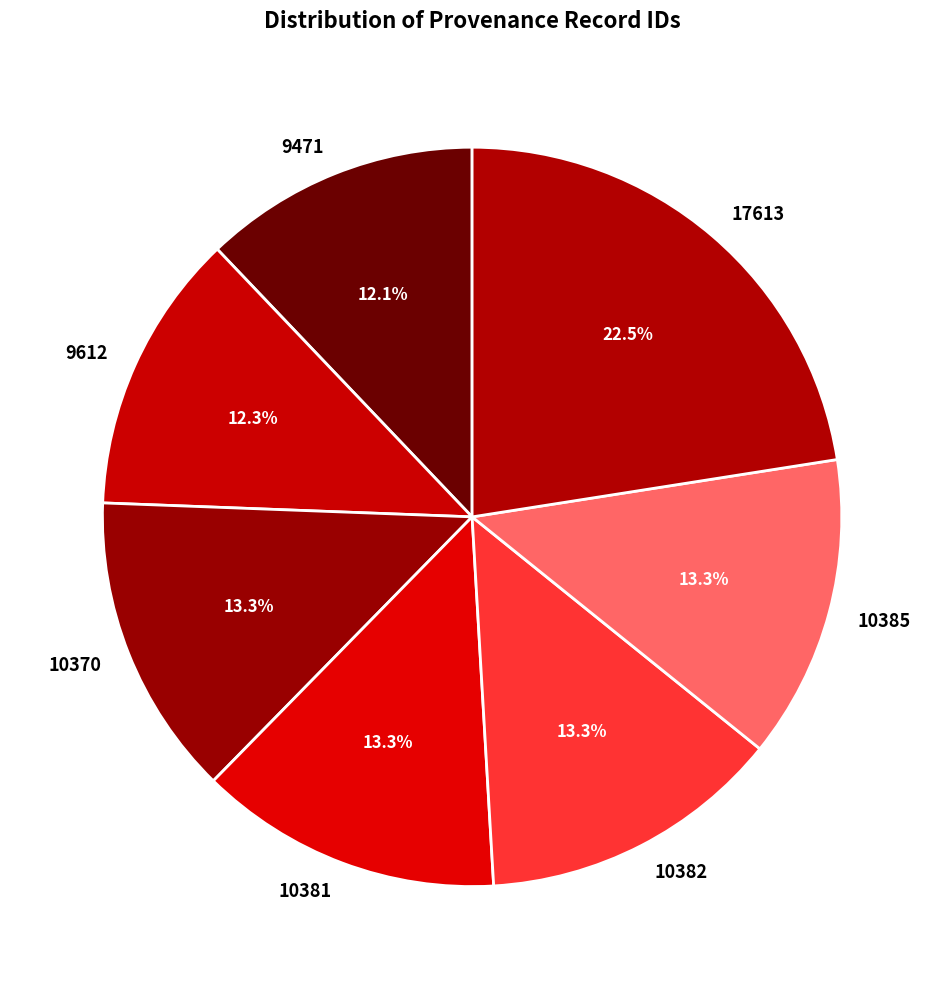

Approximately how many times larger is the value at 10382 compared to 17613?

0.6